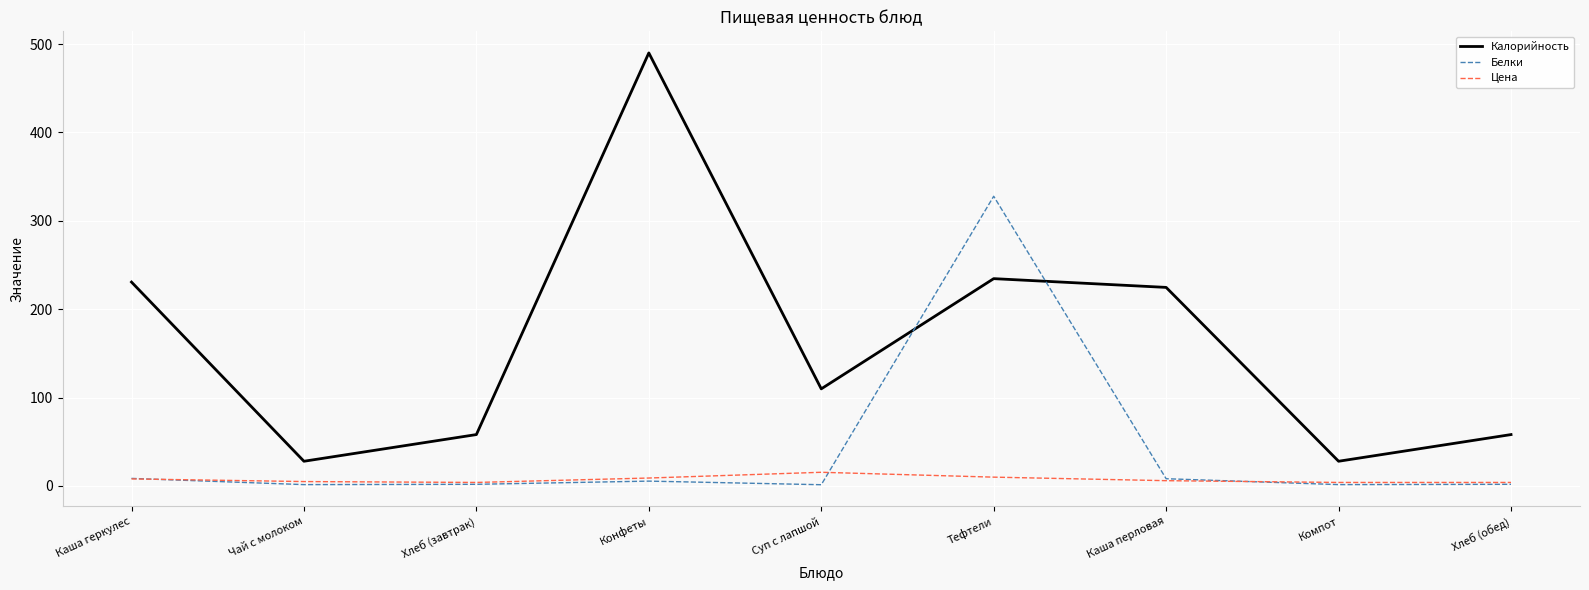

At how many categories does at least one series exceed 75?

5